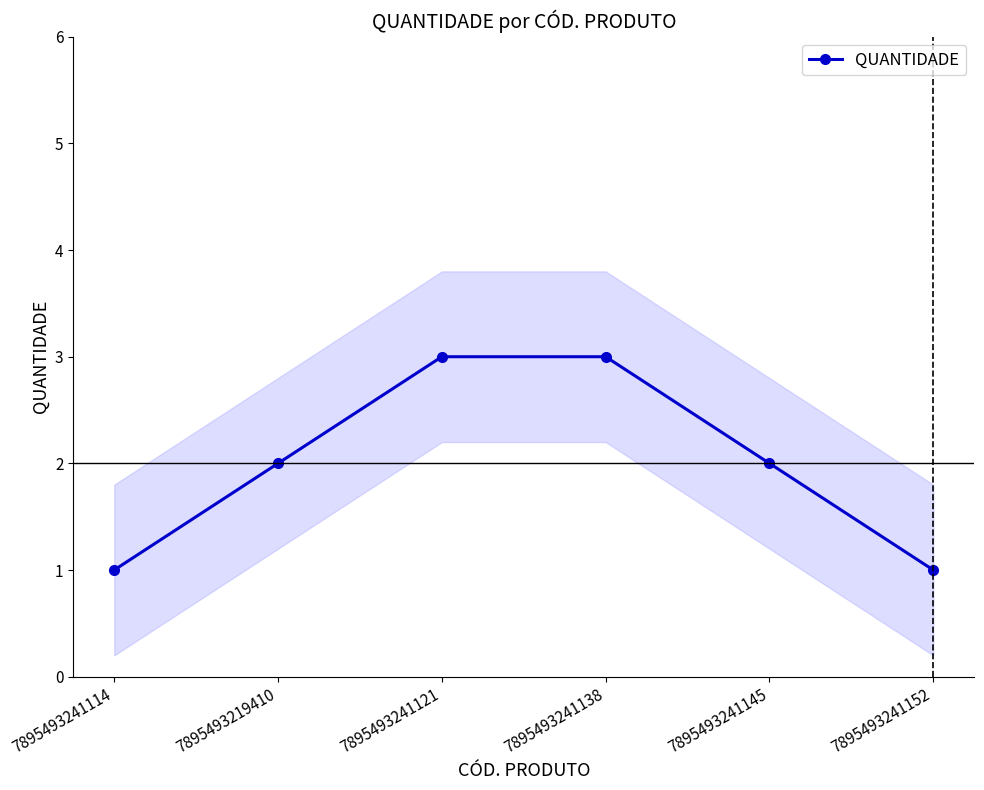

What is the average value?

2